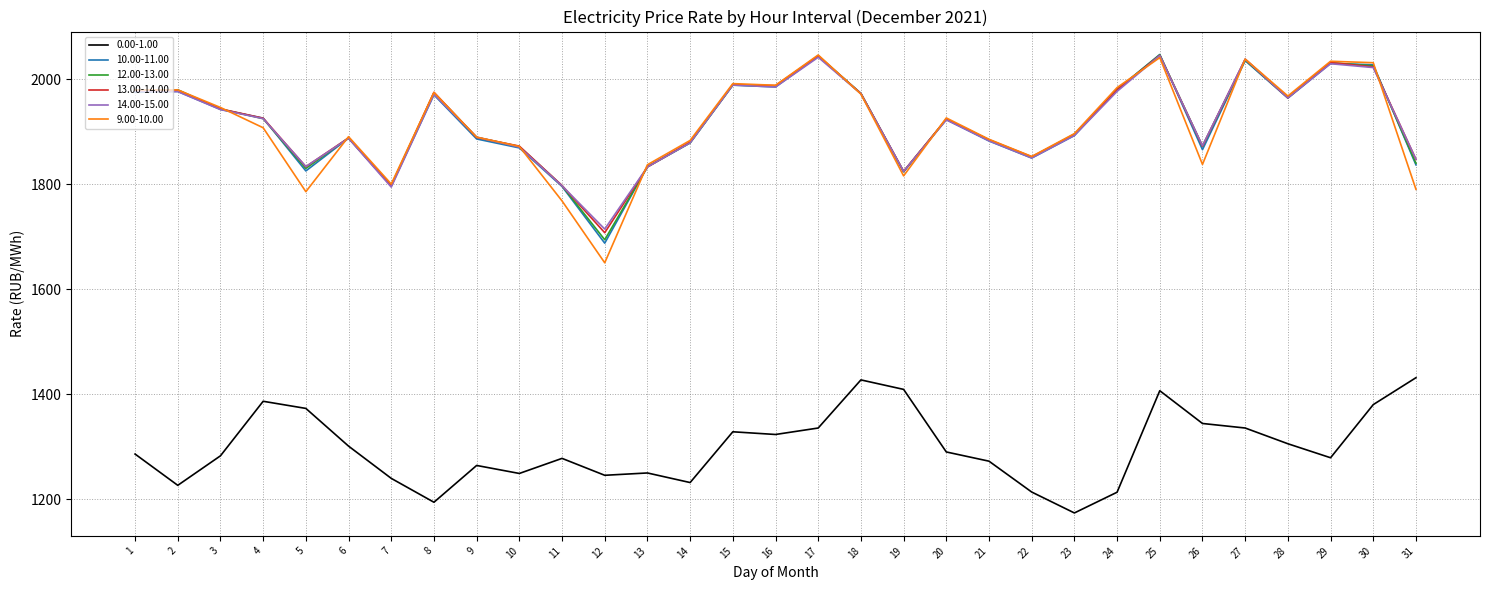

What is the difference between the 9.00-10.00 values at 30 and 29?

2.8